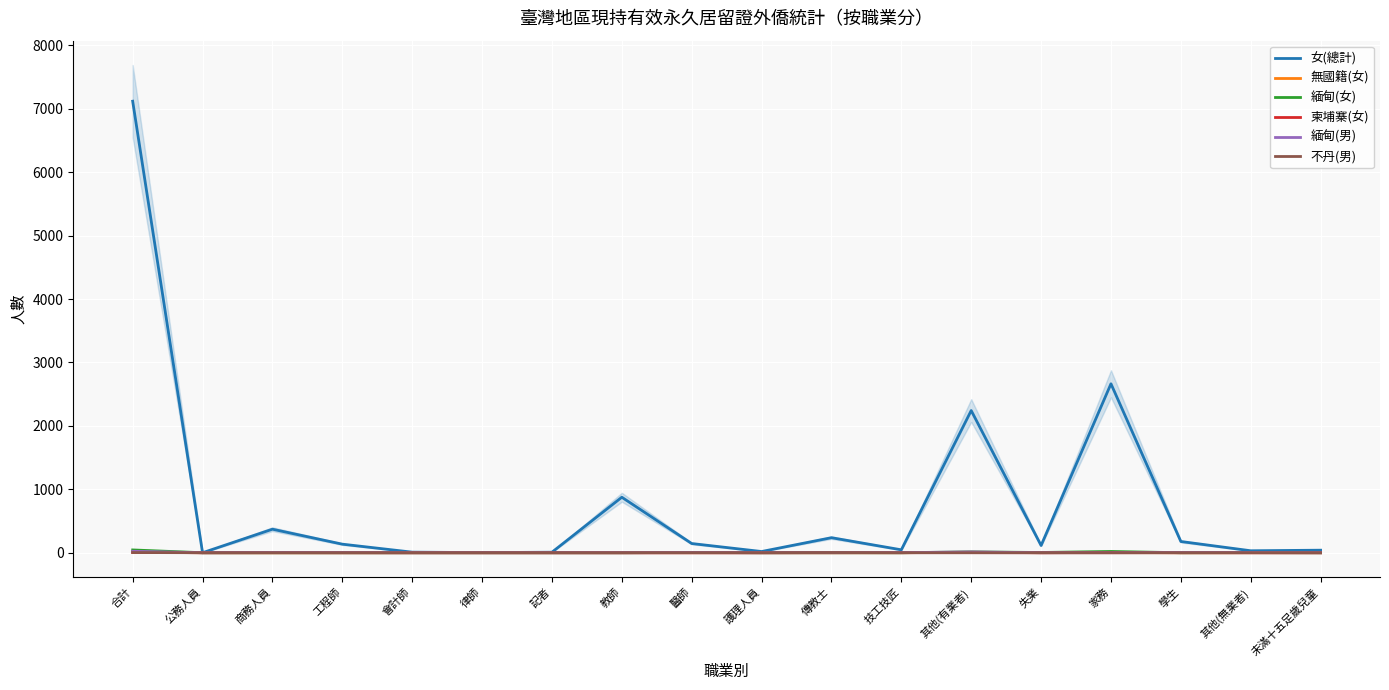

What is the difference between the highest and lowest values at 醫師?

145